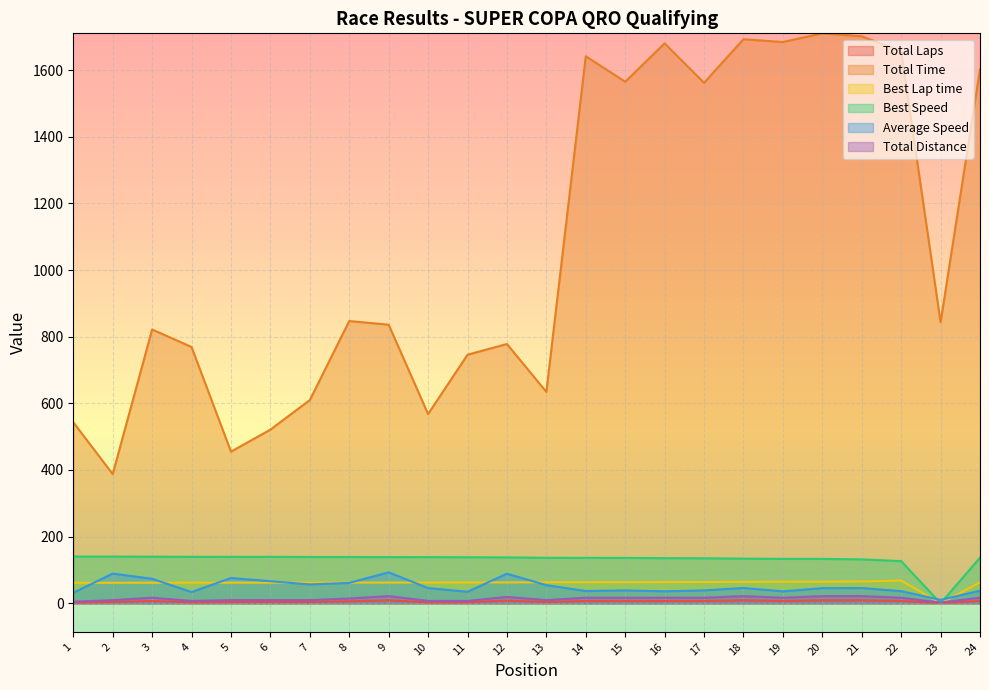

How many lines are shown in the chart?

6